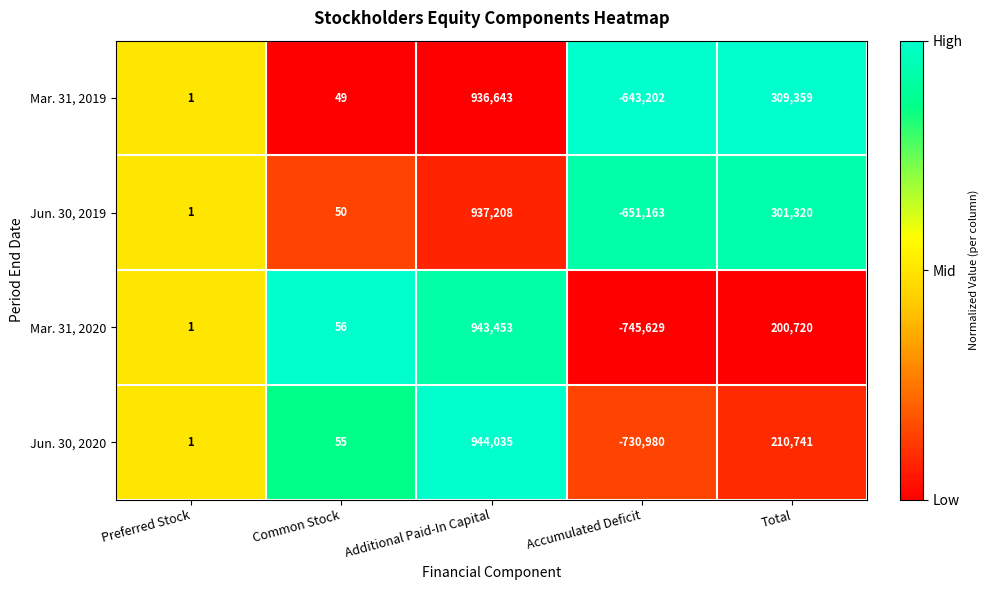

The value of Mar. 31, 2019 at Total is 164208. True or false?

False